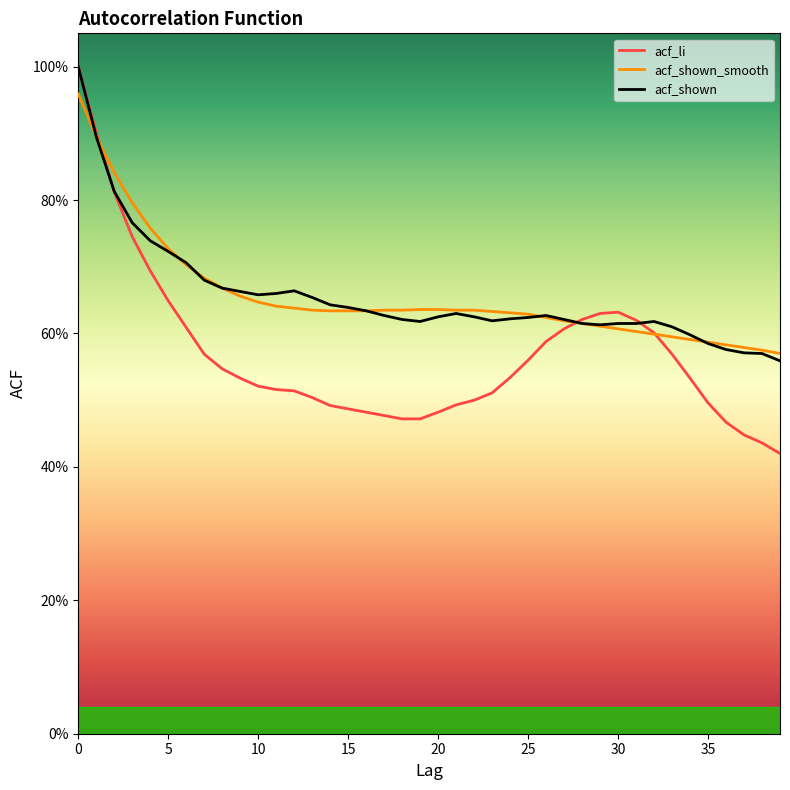

What is the difference between the second highest and minimum values in the acf_li series?

0.5